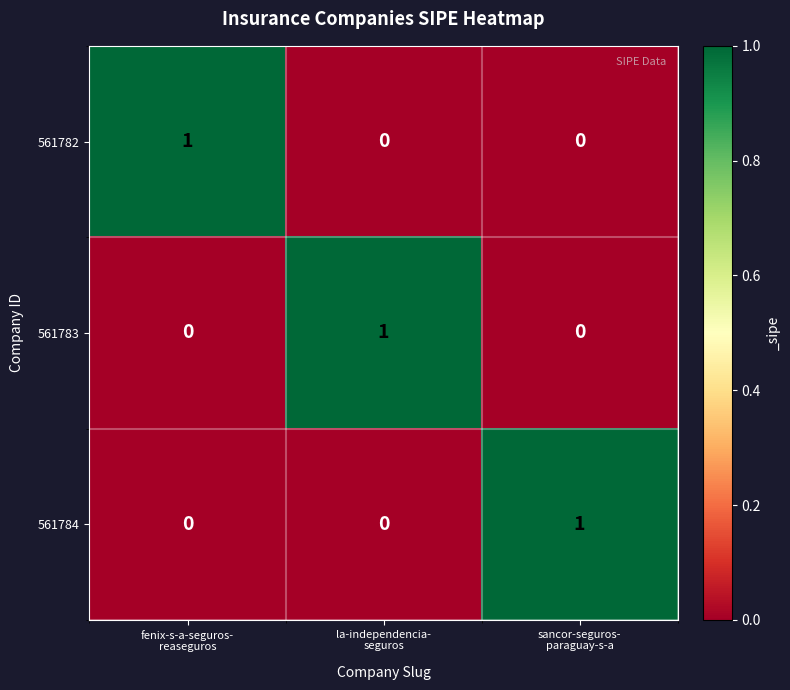

Count the 561784 values in the range 0 to 1.

3